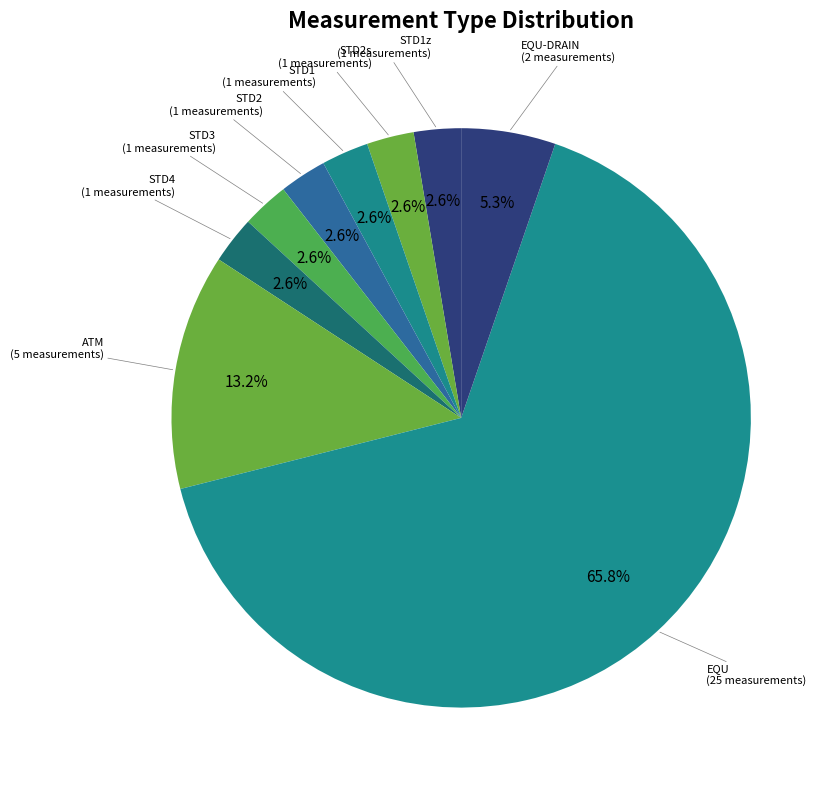

How many segments does this pie chart have?

9